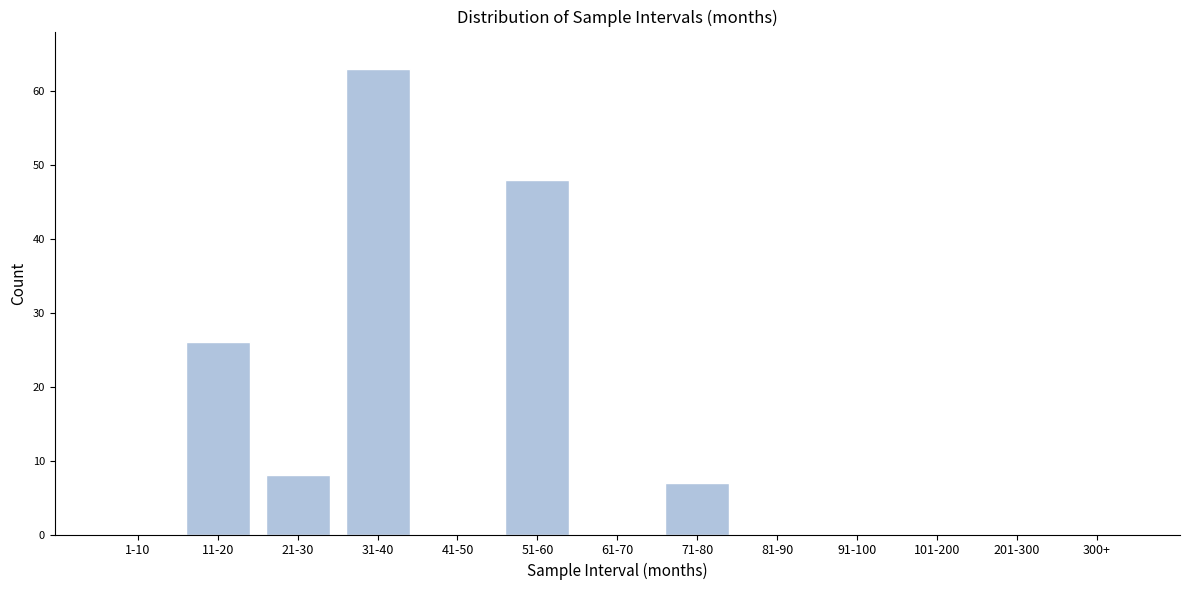

Reading right to left, what are all the values shown in this chart?

300+=0	201-300=0	101-200=0	91-100=0	81-90=0	71-80=7	61-70=0	51-60=48	41-50=0	31-40=63	21-30=8	11-20=26	1-10=0